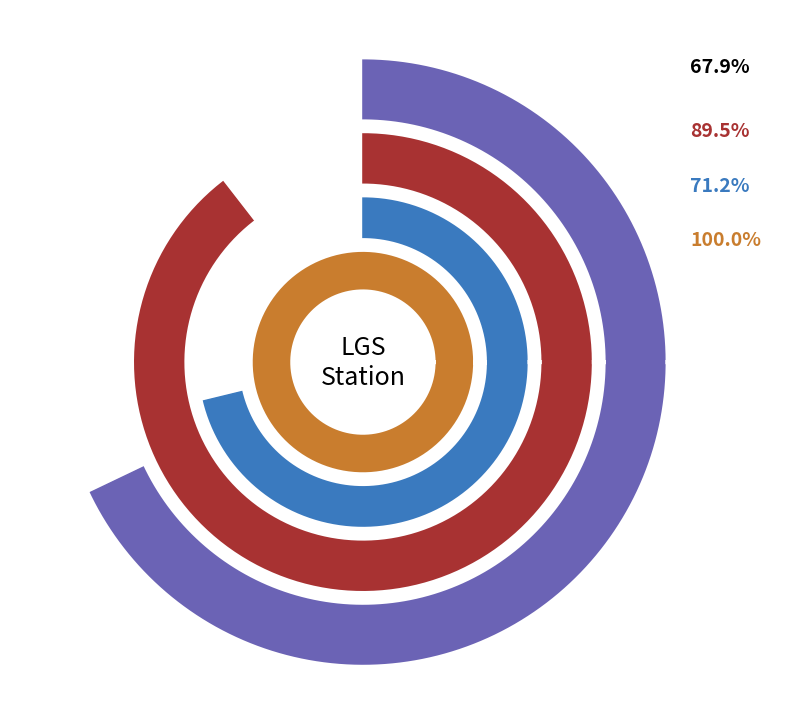

Is it true that 29 is 3% of the pie?

True